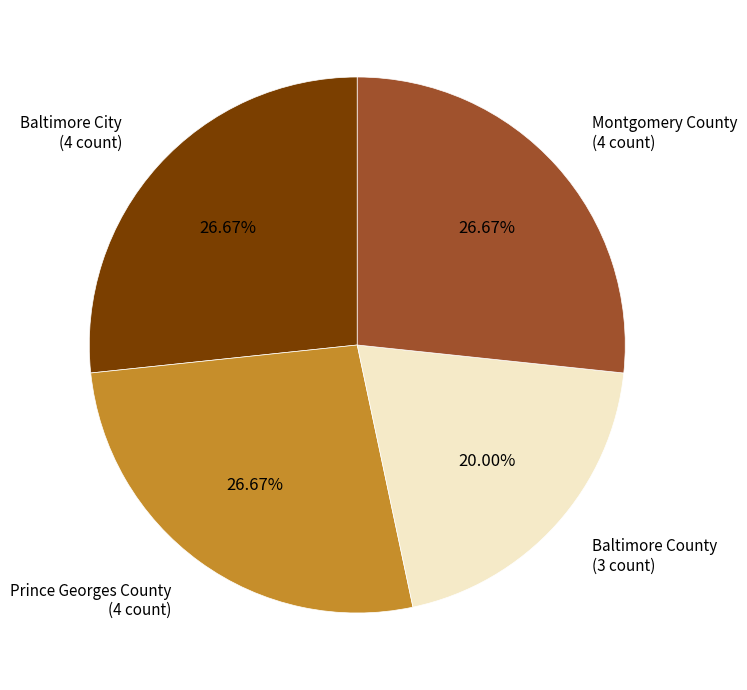

To the nearest percent, what percentage of the pie is Baltimore County?

20%